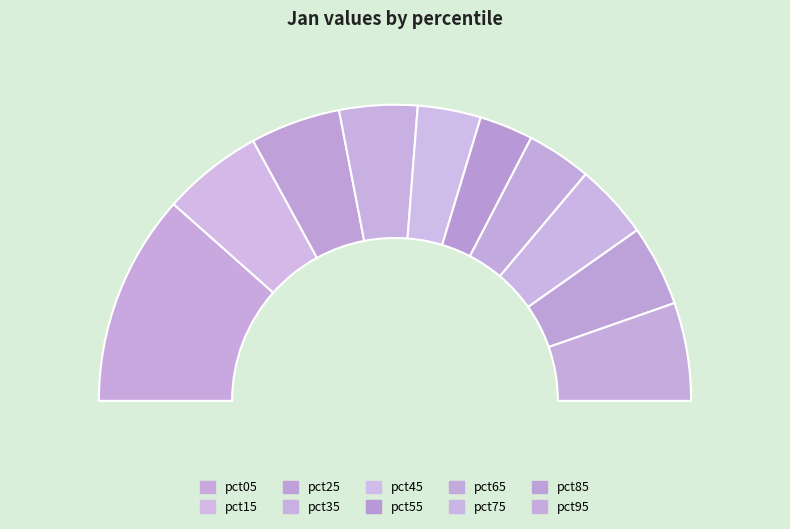

What is the total percentage of pct65 and pct05?

30.2%